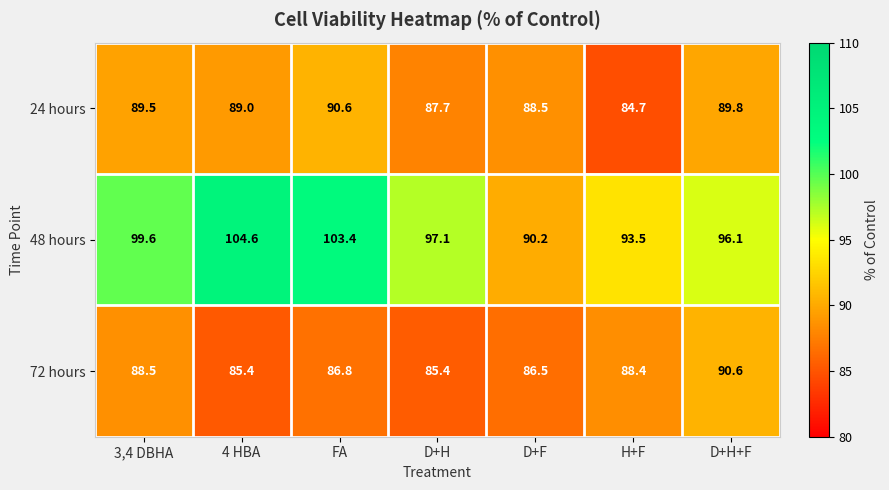

Read the 48 hours value at 3,4 DBHA.

99.6